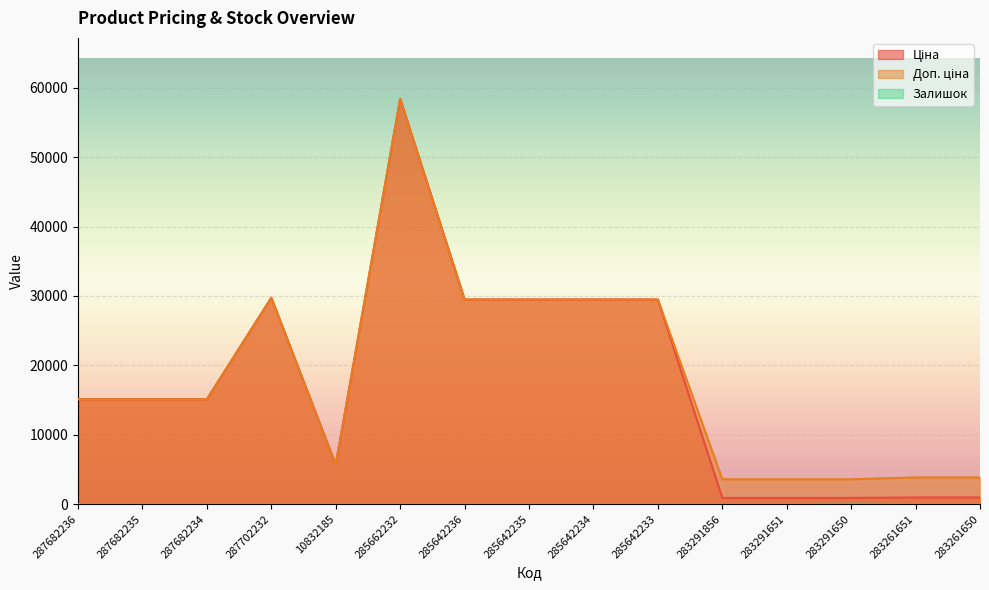

Which label corresponds to the largest value in the chart?

285662232